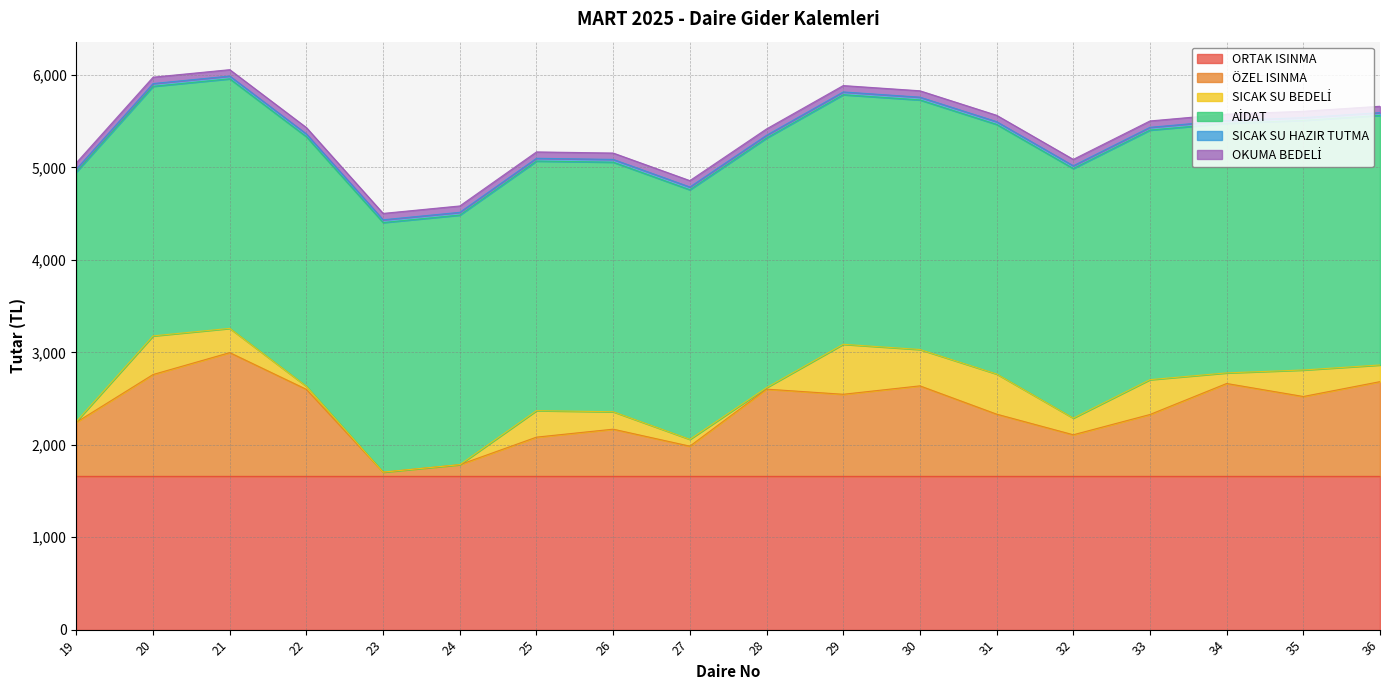

List the series in order of their peak value, highest first.

AİDAT, ORTAK ISINMA, ÖZEL ISINMA, SICAK SU BEDELİ, OKUMA BEDELİ, SICAK SU HAZIR TUTMA